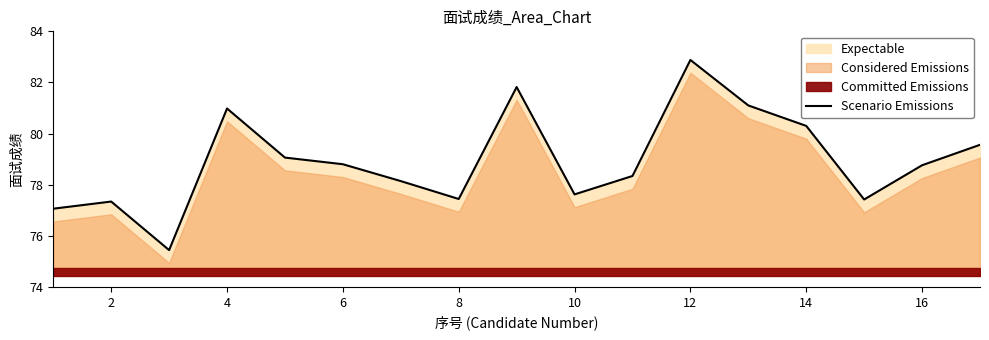

How many lines are shown in the chart?

1